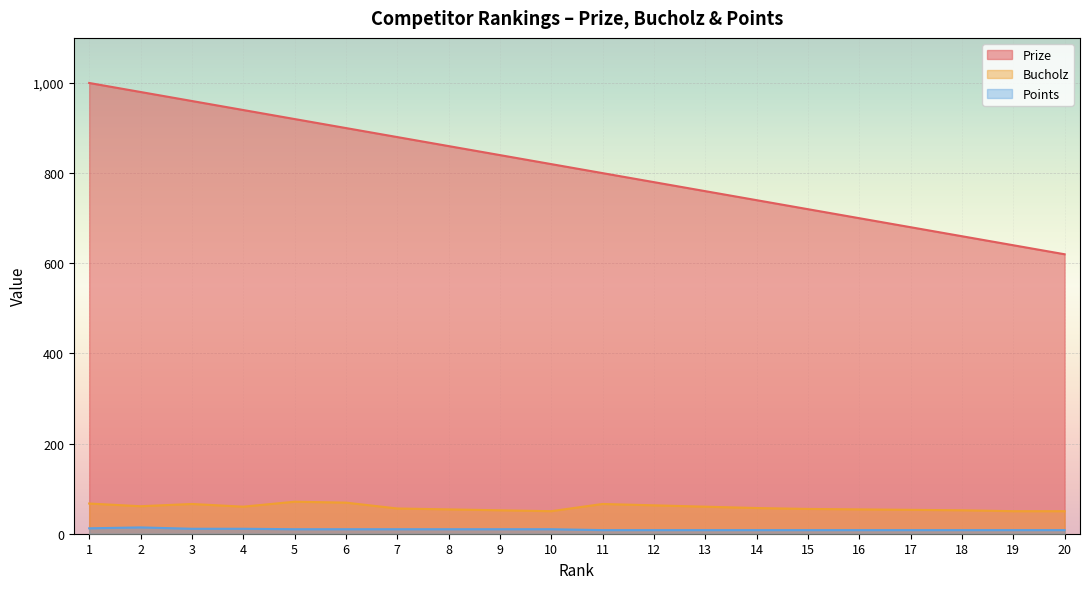

Between 1 and 18, which is larger?

1